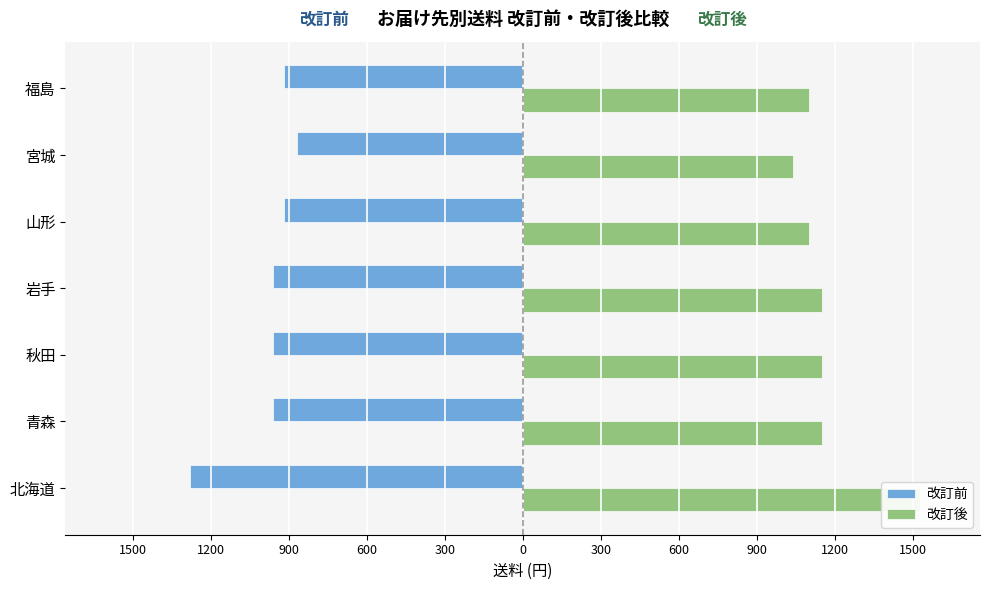

How many values in the 改訂前 series exceed -960?

3